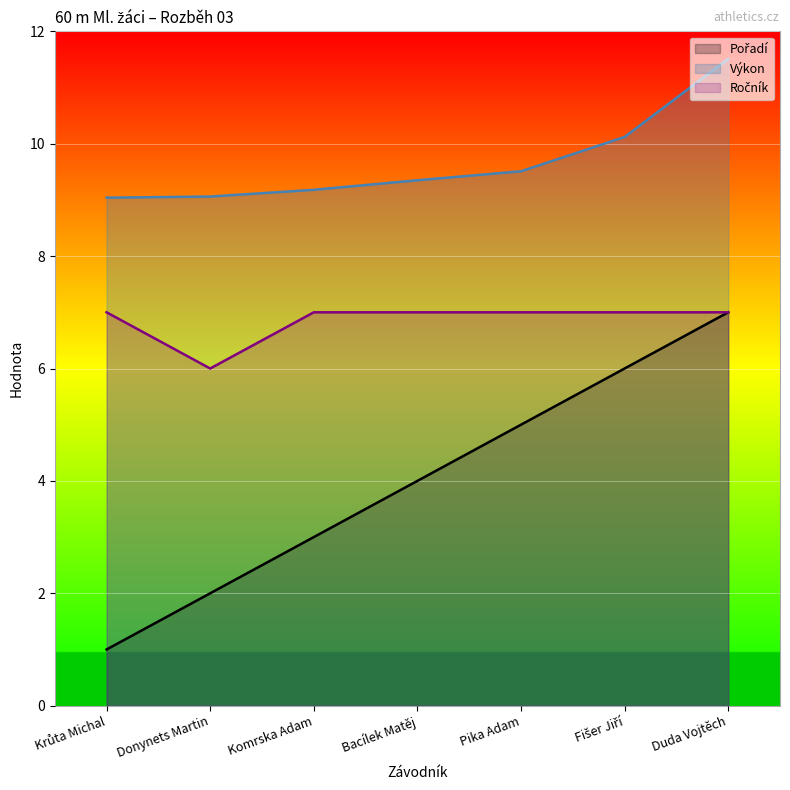

What is the greatest value displayed?

11.5